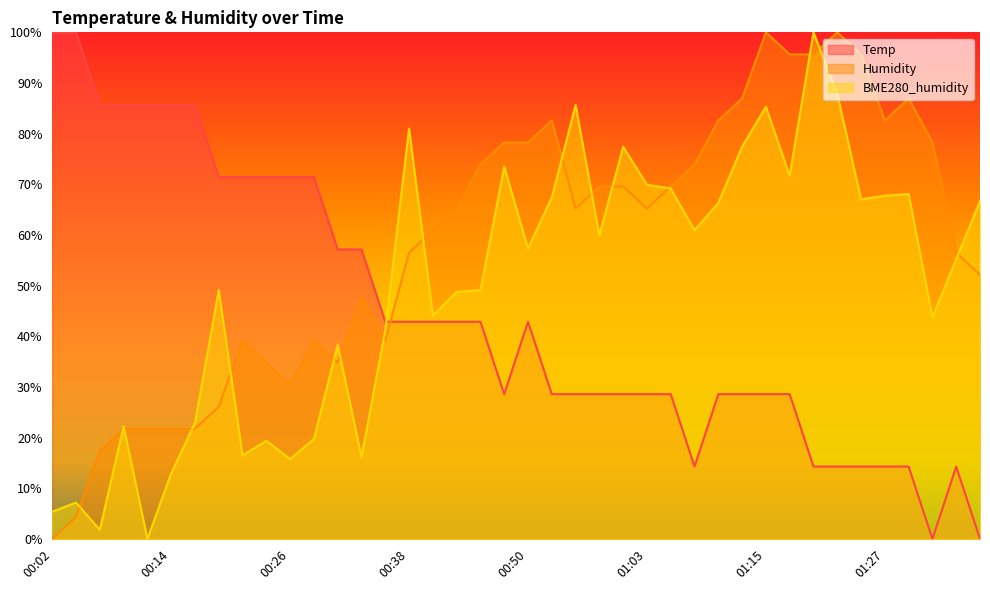

What is the label of the 15th point from the right?

01:03